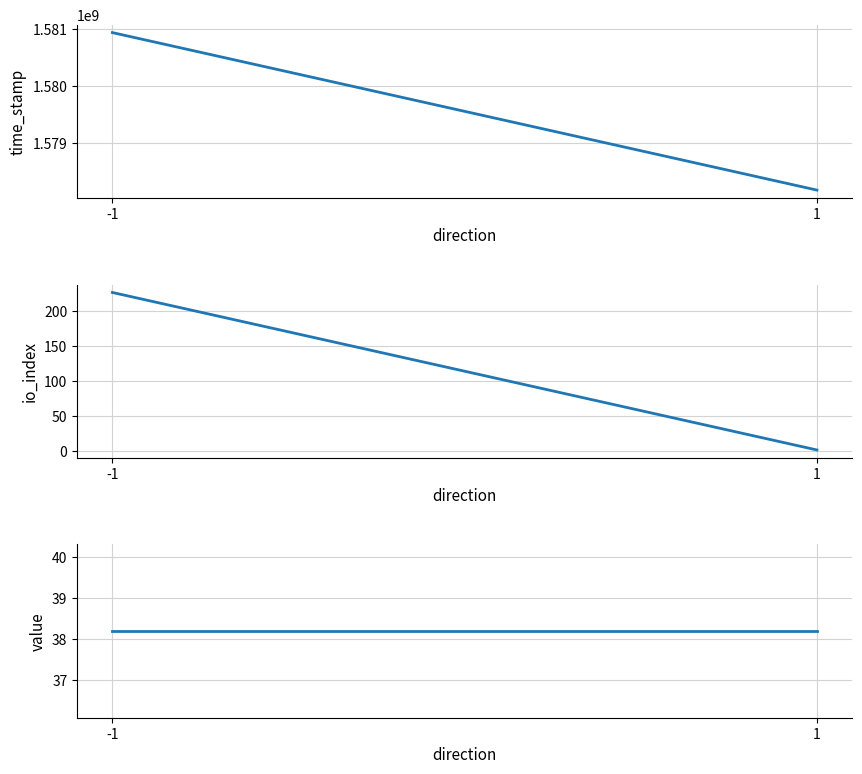

Which series has the largest total across all categories?

time_stamp